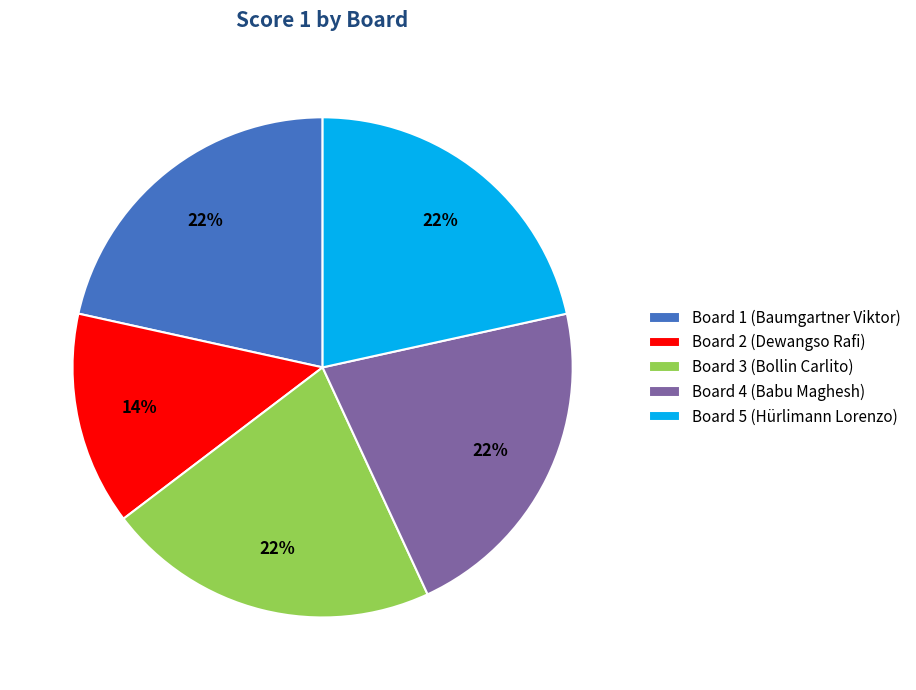

Does Board 5 represent more than half of the total?

No